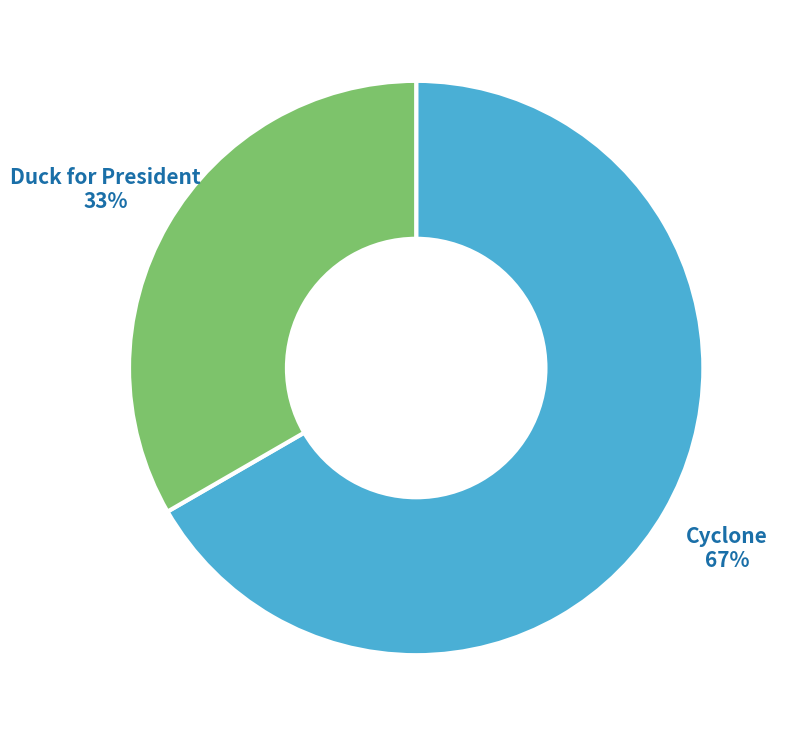

Is there a majority slice in this chart?

Yes